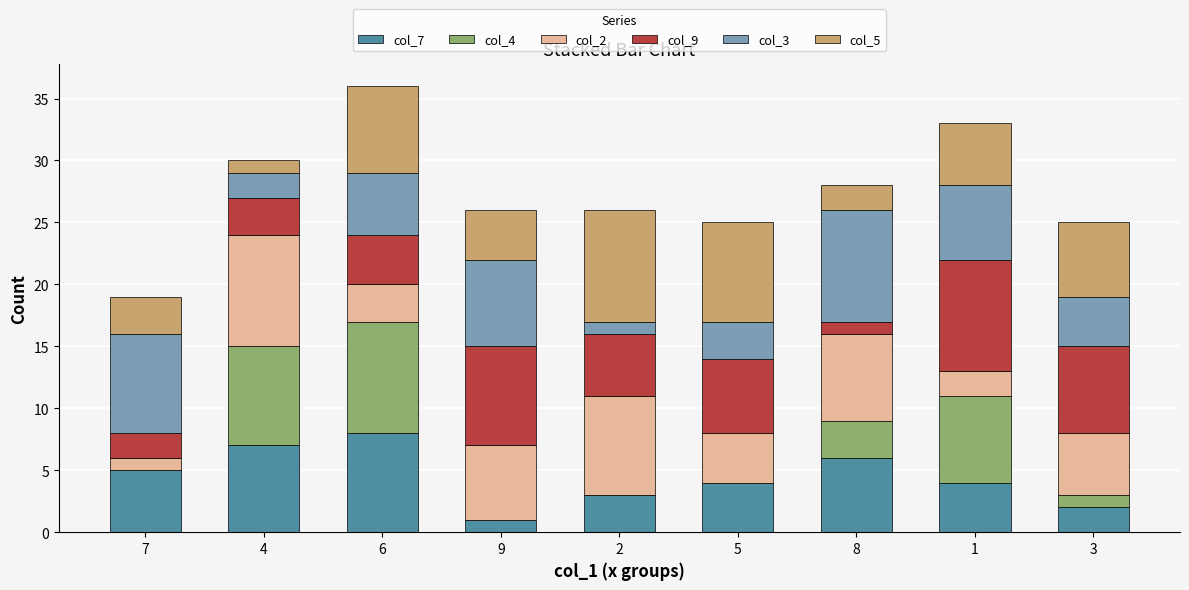

The col_7 series shows 5 at 7. True or false?

True